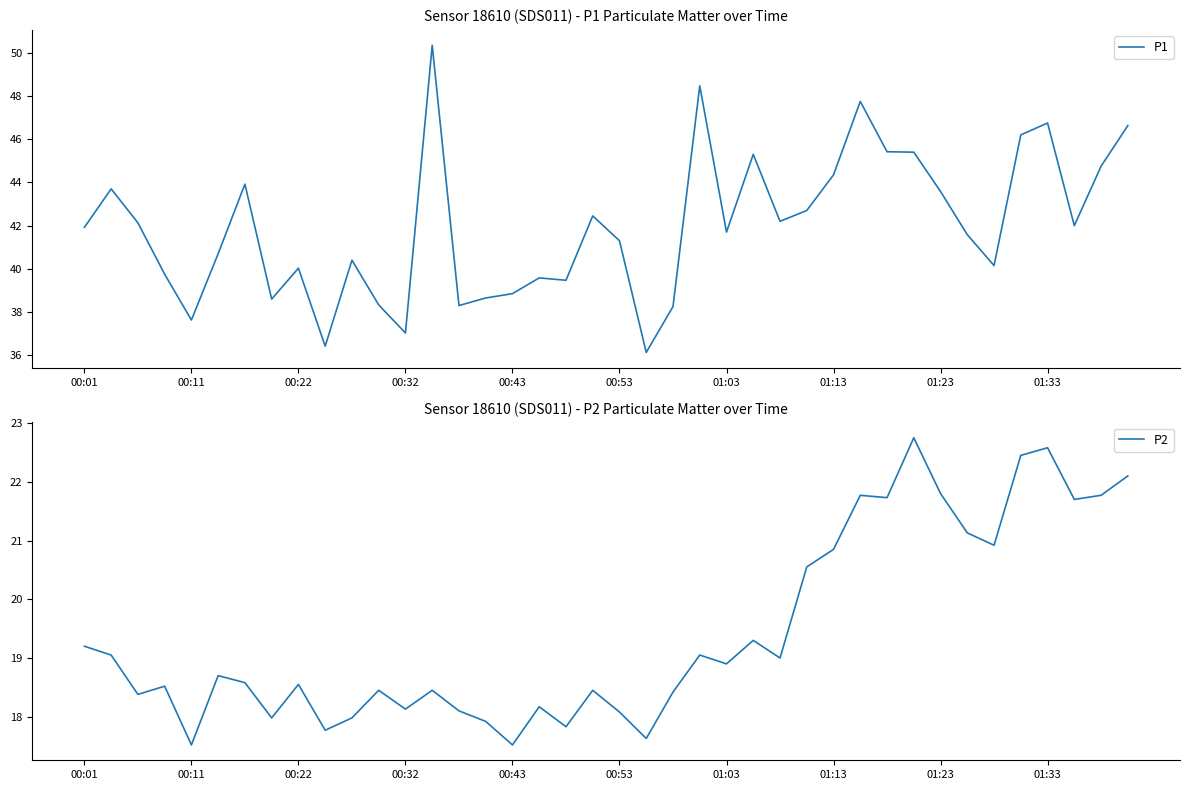

What is the highest value of the P1 series?

50.4